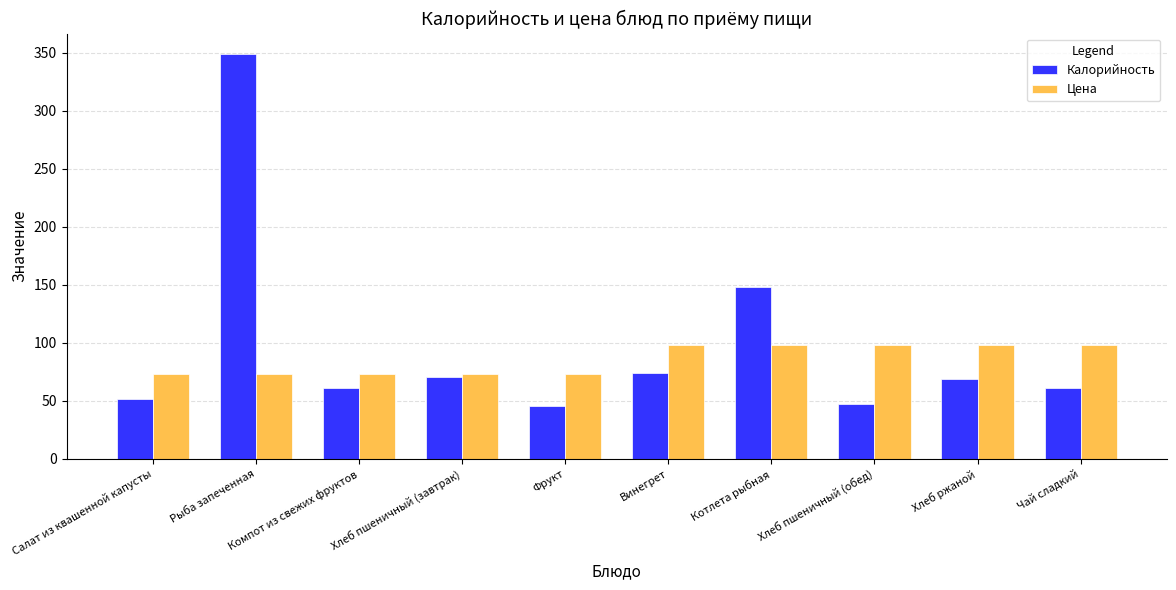

What is the maximum value shown in the chart?

349.0